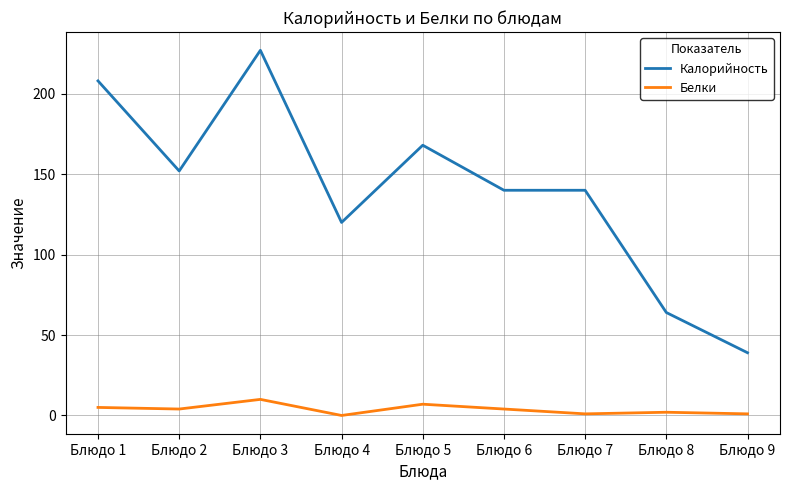

At which label does Калорийность reach its peak?

Блюдо 3